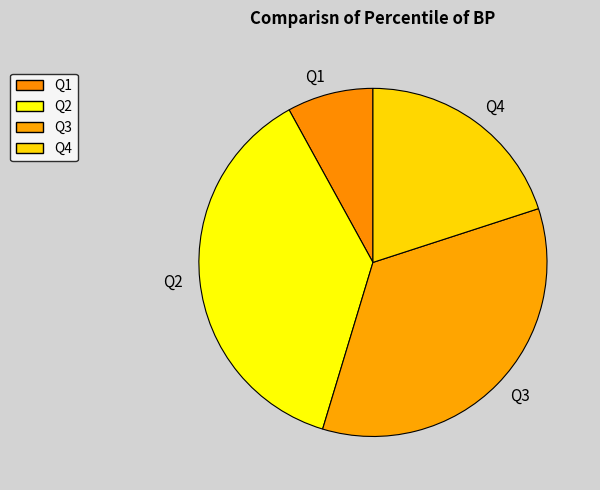

Count the number of slices in the pie.

4